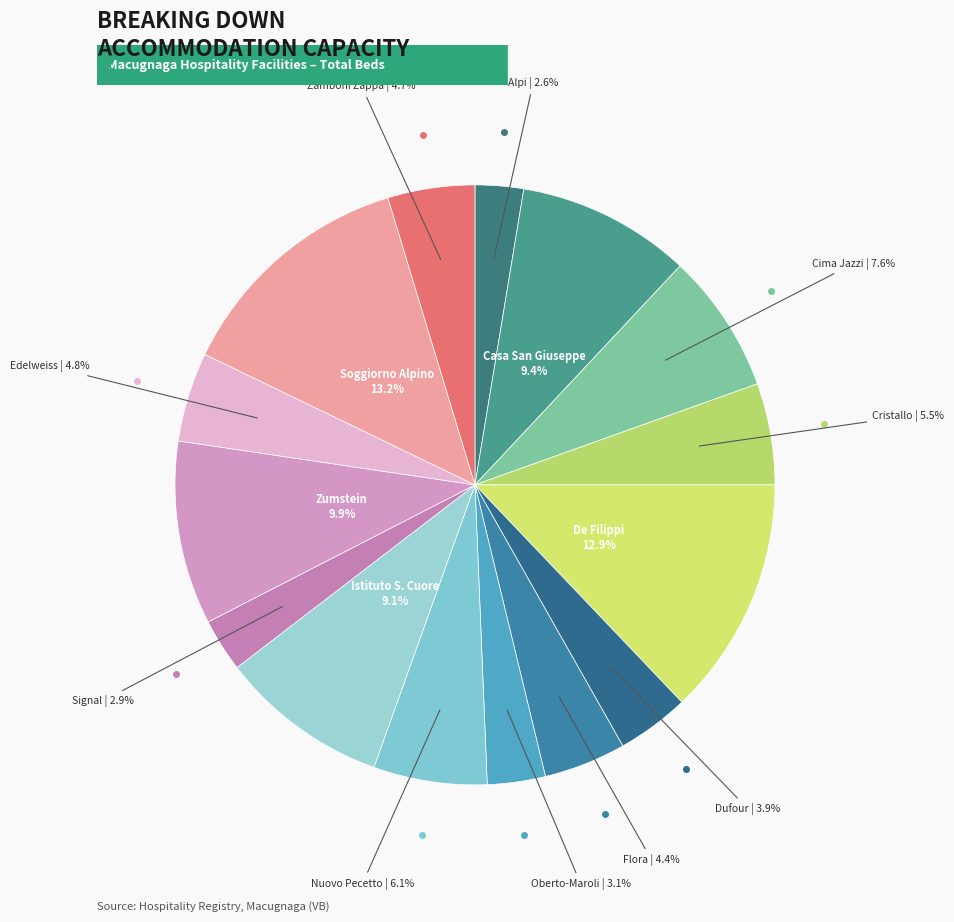

Which slice is the largest?

Soggiorno Alpino